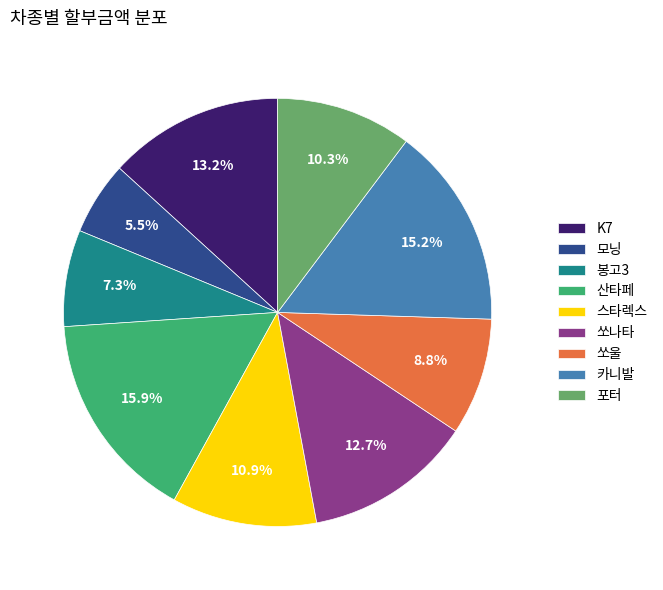

What percentage is the 봉고3 slice, to the nearest percent?

7%